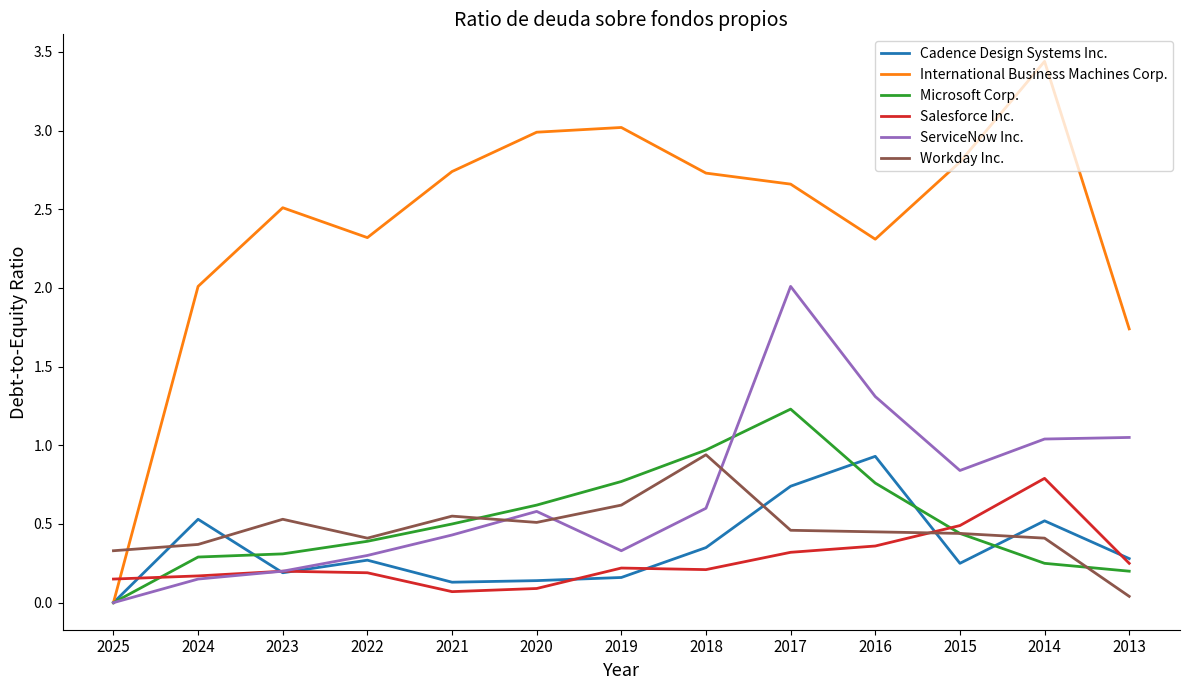

Which series has the largest total across all categories?

International Business Machines Corp.